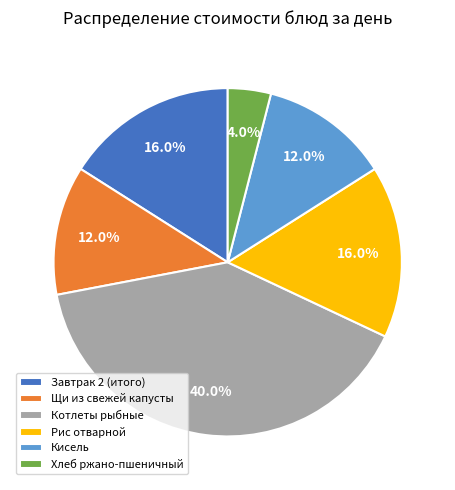

To the nearest percent, what percentage of the pie is Завтрак 2 (итого)?

16%